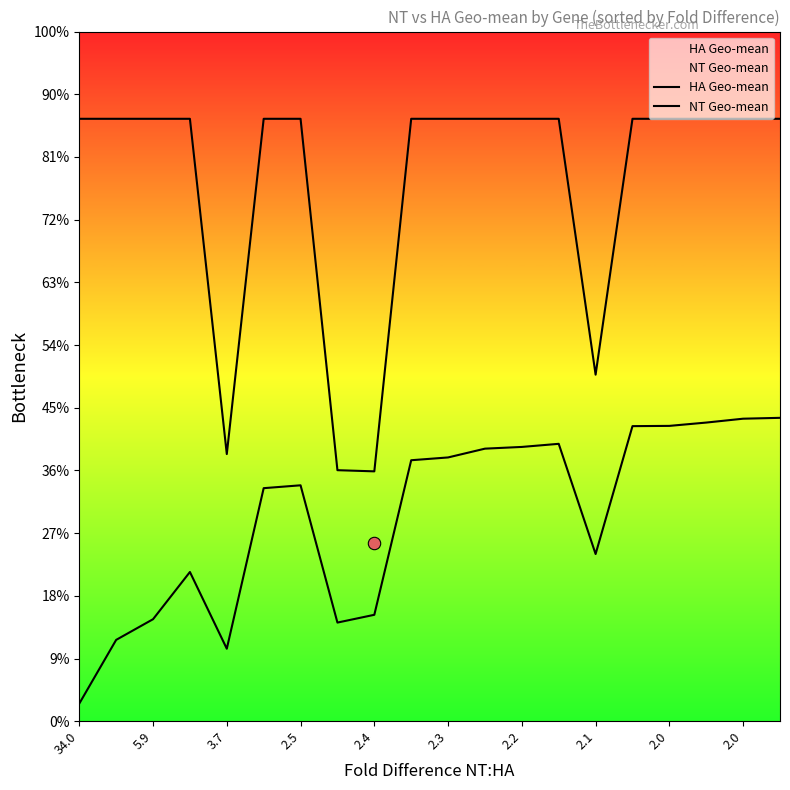

Which series contains the lowest Y value?

HA Geo-mean